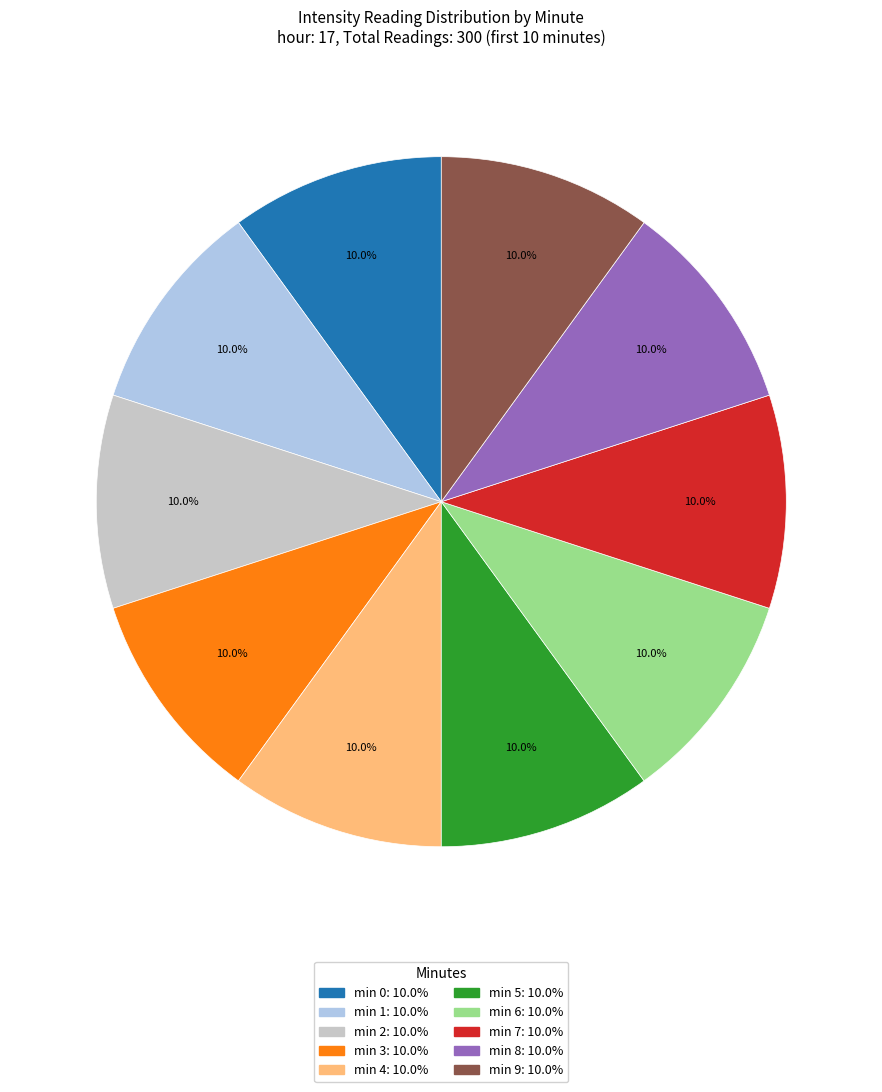

Does any single category account for the majority?

No